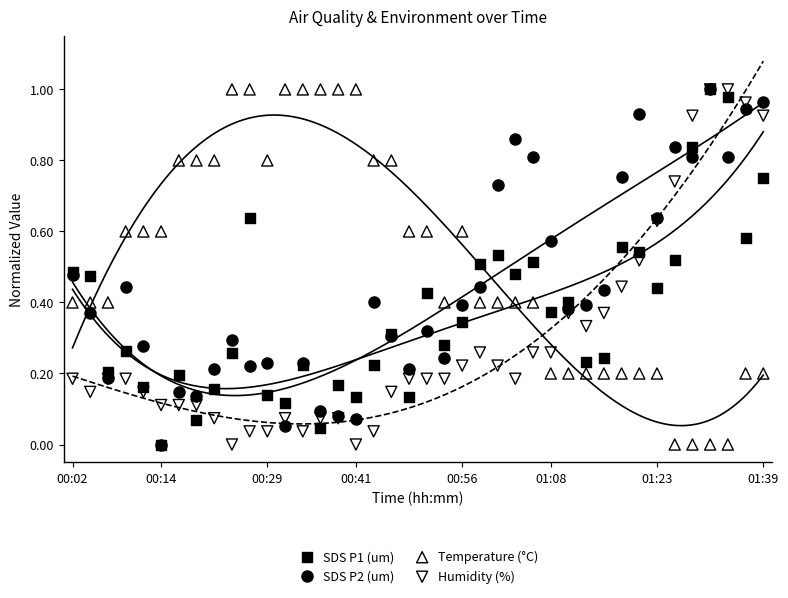

What are all the series names shown in the legend?

SDS P1 (um), SDS P2 (um), Temperature (°C), Humidity (%)